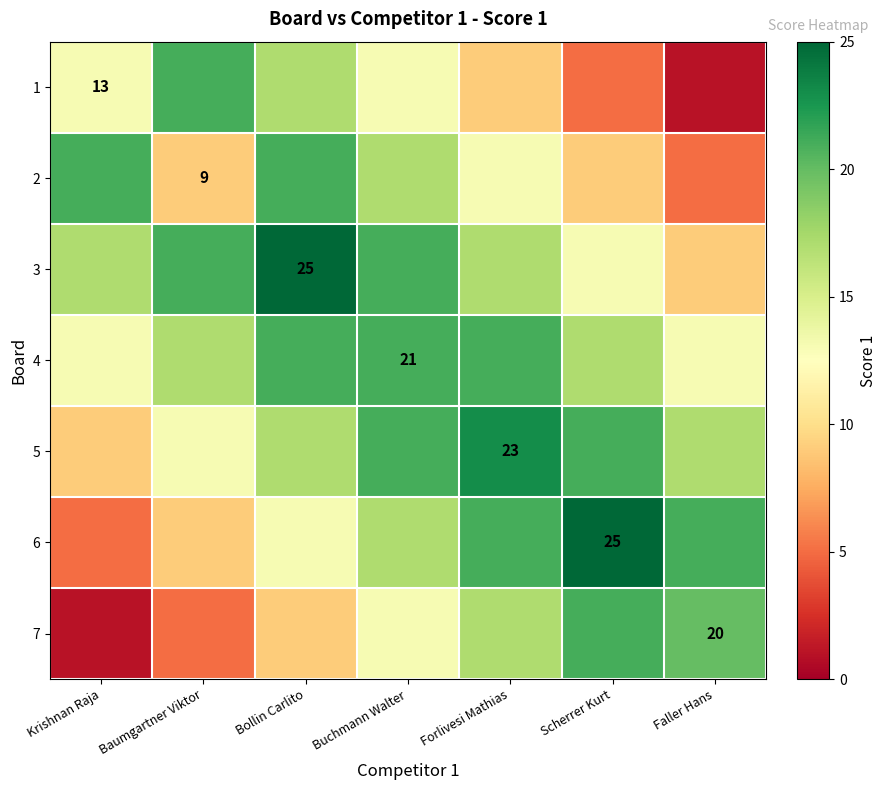

The 7 series shows 5 at Bollin Carlito. True or false?

False